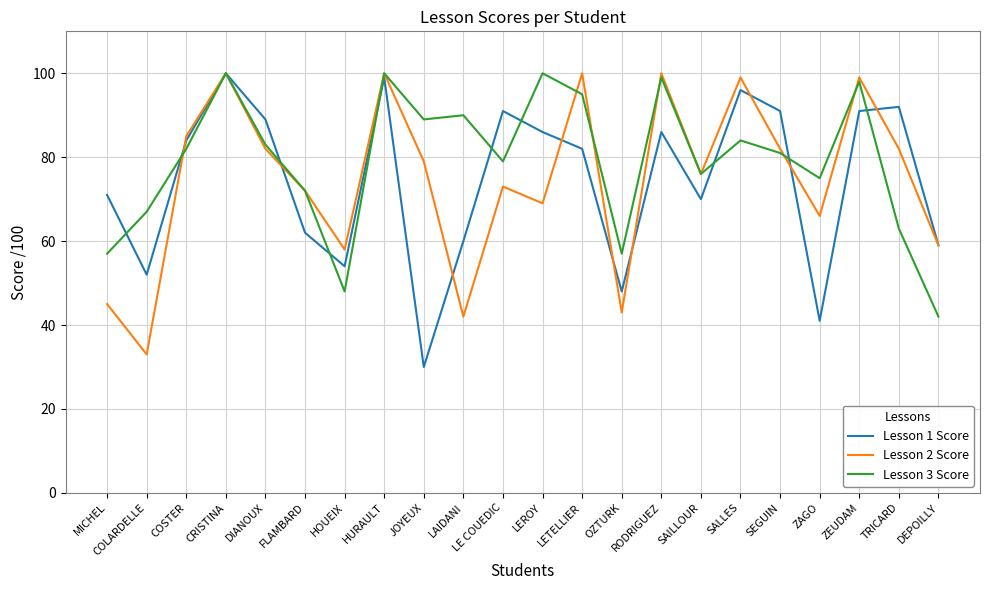

What is the sum of all Lesson 1 Score values?

1634